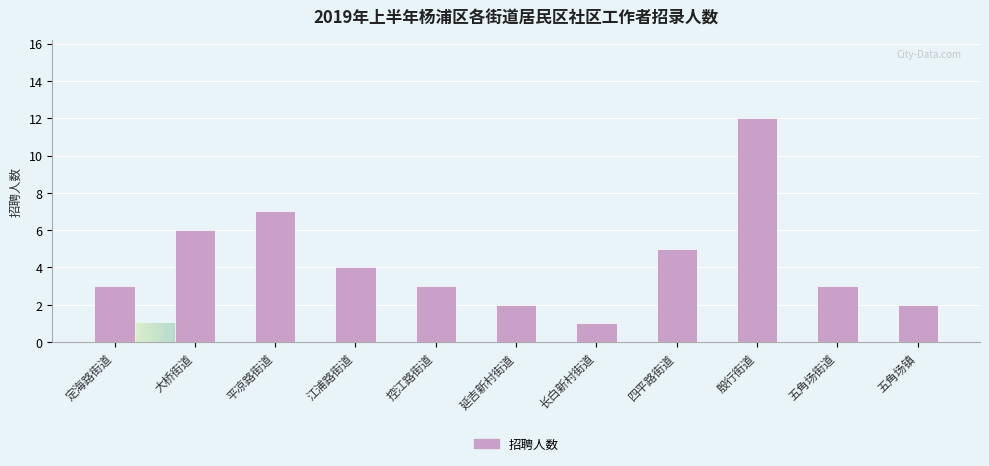

What is the change in value from 平凉路街道 to 控江路街道?

-4